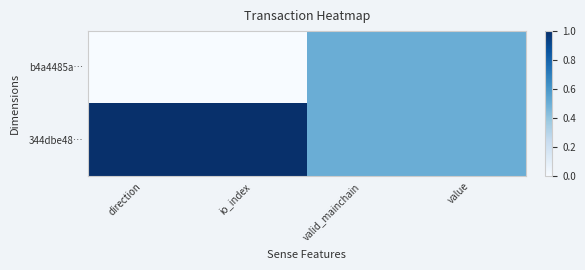

Reading left to right, what are all the values shown in this chart?

b4a4485a…: direction=0.0	io_index=0.0	valid_mainchain=0.5	value=0.5
344dbe48…: direction=1.0	io_index=1.0	valid_mainchain=0.5	value=0.5